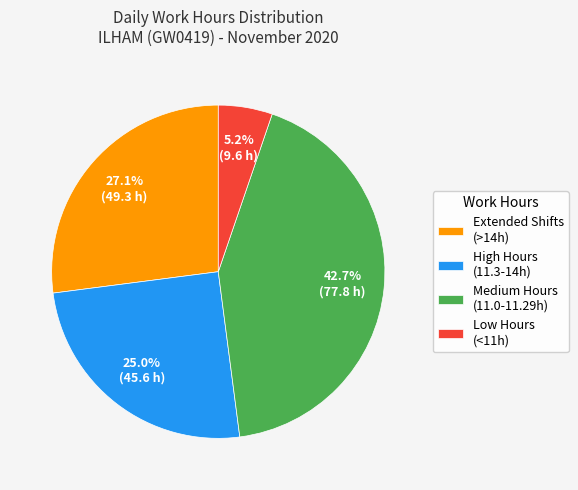

Between Low Hours (<11h) and Extended Shifts (>14h), which is larger?

Extended Shifts (>14h)